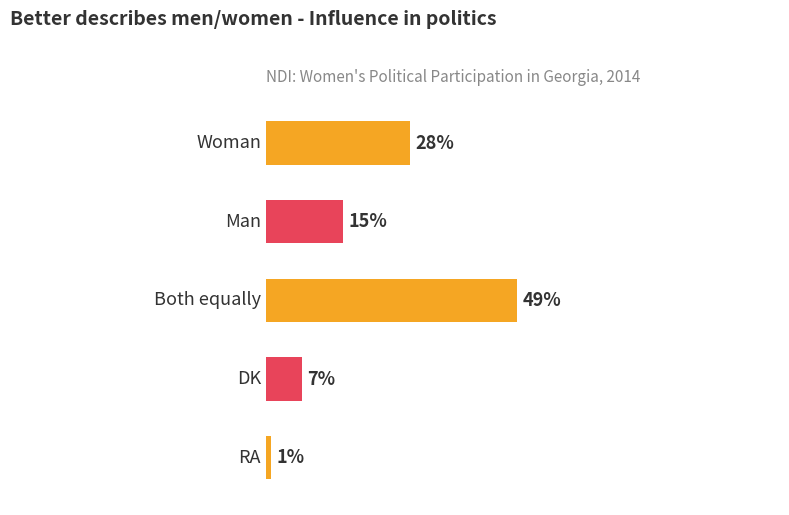

Are the bars horizontal?

Yes